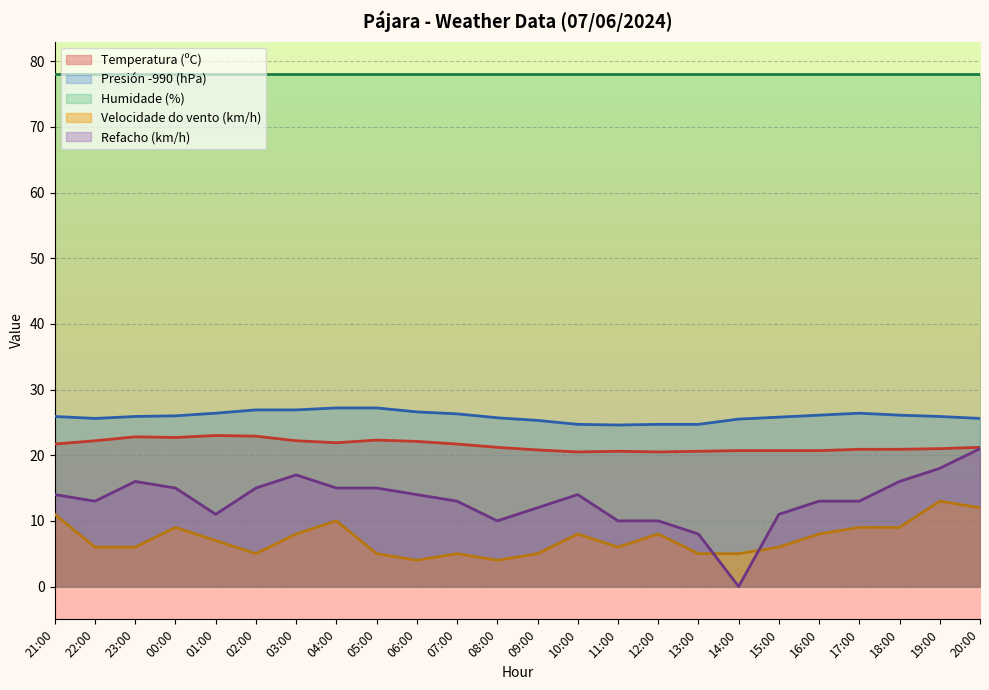

Where is the first local maximum for Refacho (km/h)?

23:00